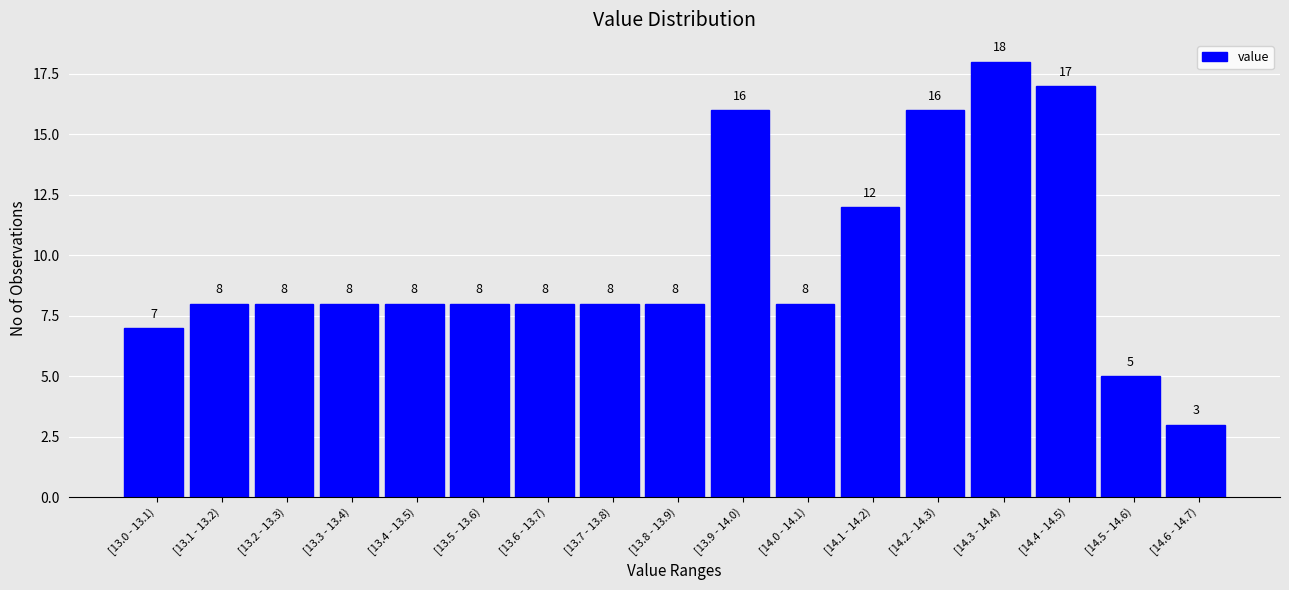

Reading left to right, extract all data points from this chart.

7	8	8	8	8	8	8	8	8	16	8	12	16	18	17	5	3